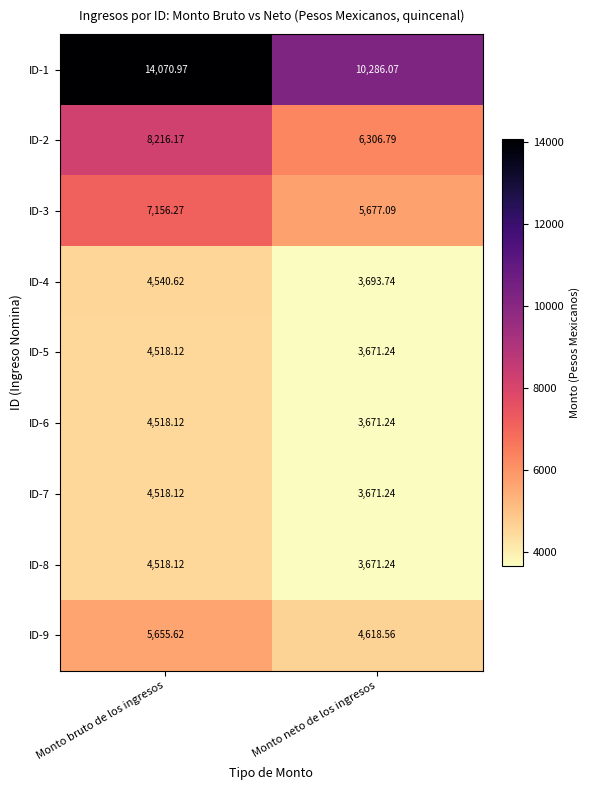

At which category is the sum across all series the highest?

Monto bruto de los ingresos